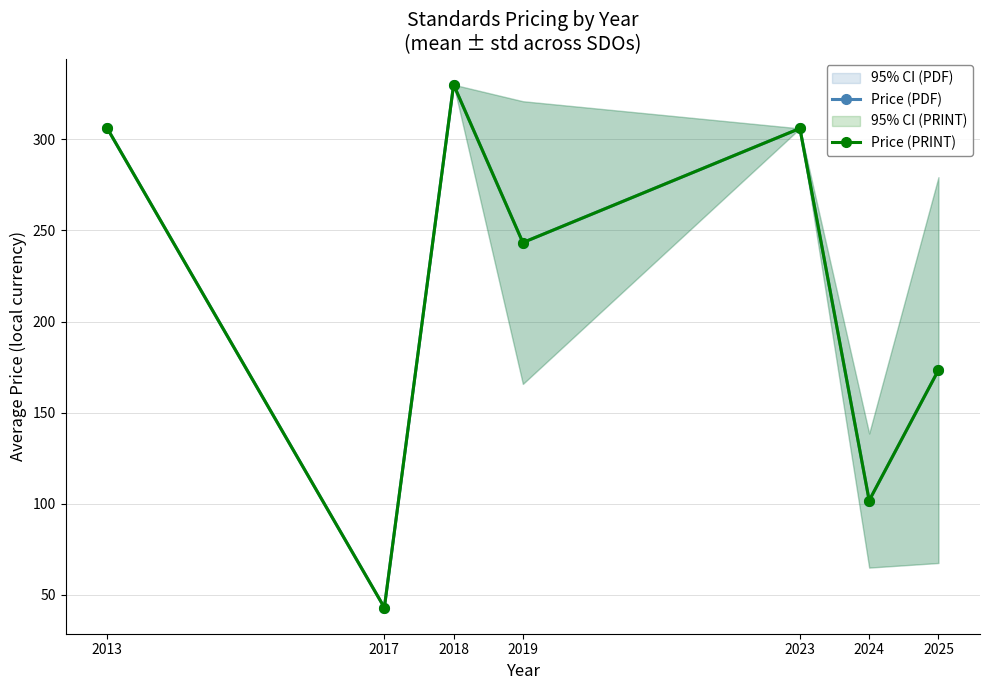

Rank the series at 2018 from lowest to highest value.

Price (PDF), Price (PRINT)